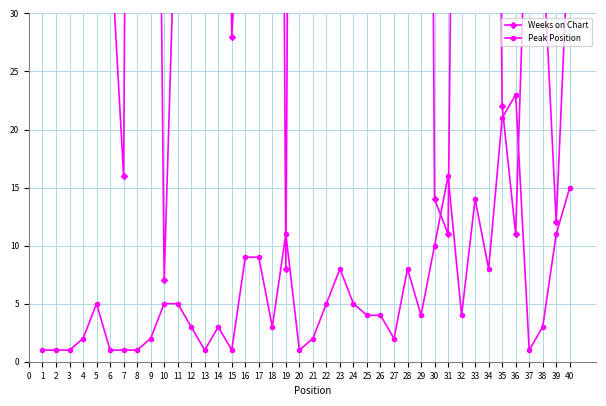

What is the value of the Peak Position point at the 19th from the left?

11